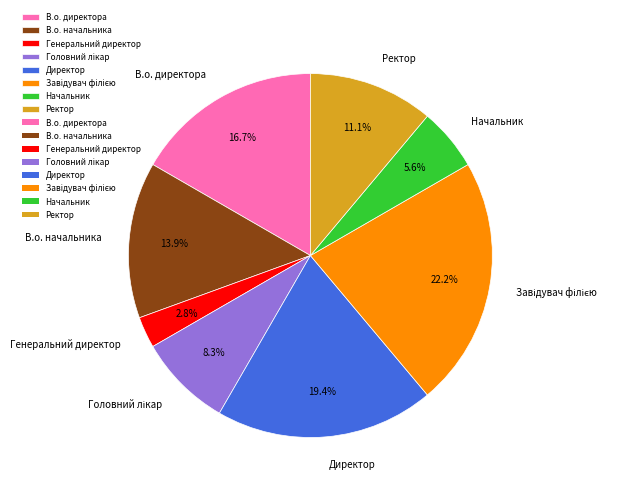

Approximately how many times larger is the value at Директор compared to Начальник?

3.5